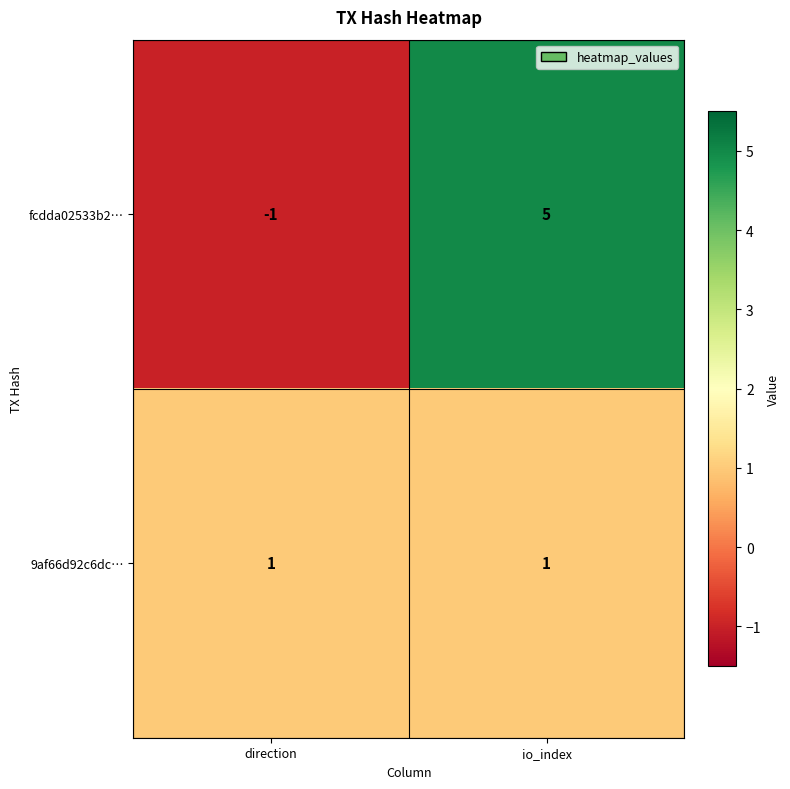

Reading left to right, list all the values displayed in this chart.

fcdda02533b2…: direction=-1	io_index=5
9af66d92c6dc…: direction=1	io_index=1